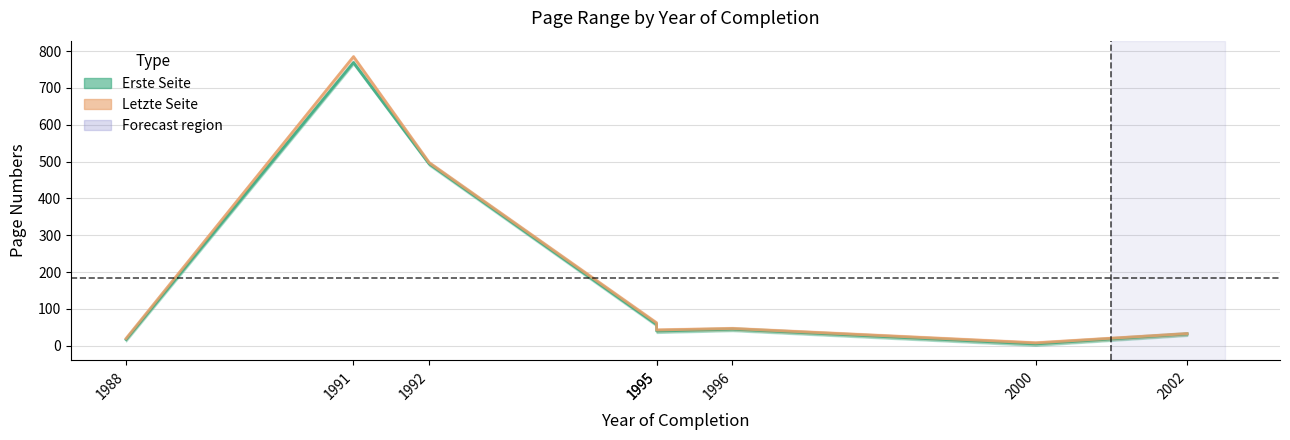

What is the label of the 6th point from the left?

1996